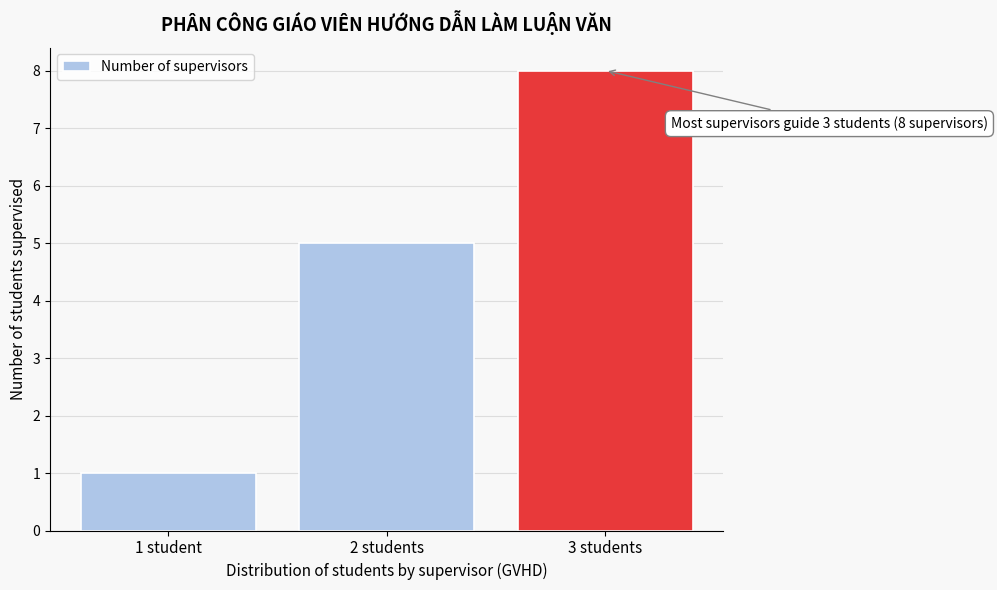

Reading right to left, list all the values displayed in this chart.

8	5	1